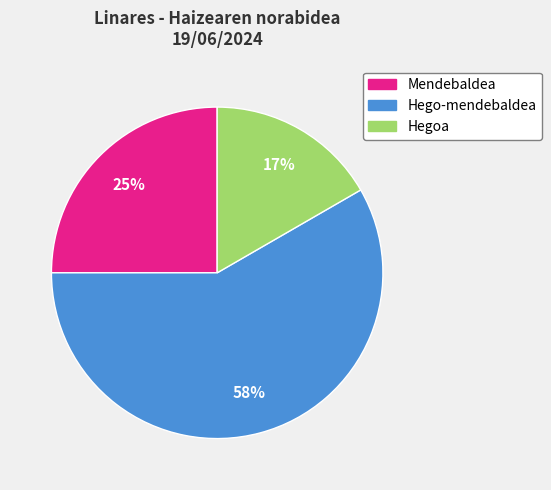

Is there any slice that represents more than half of the pie?

Yes